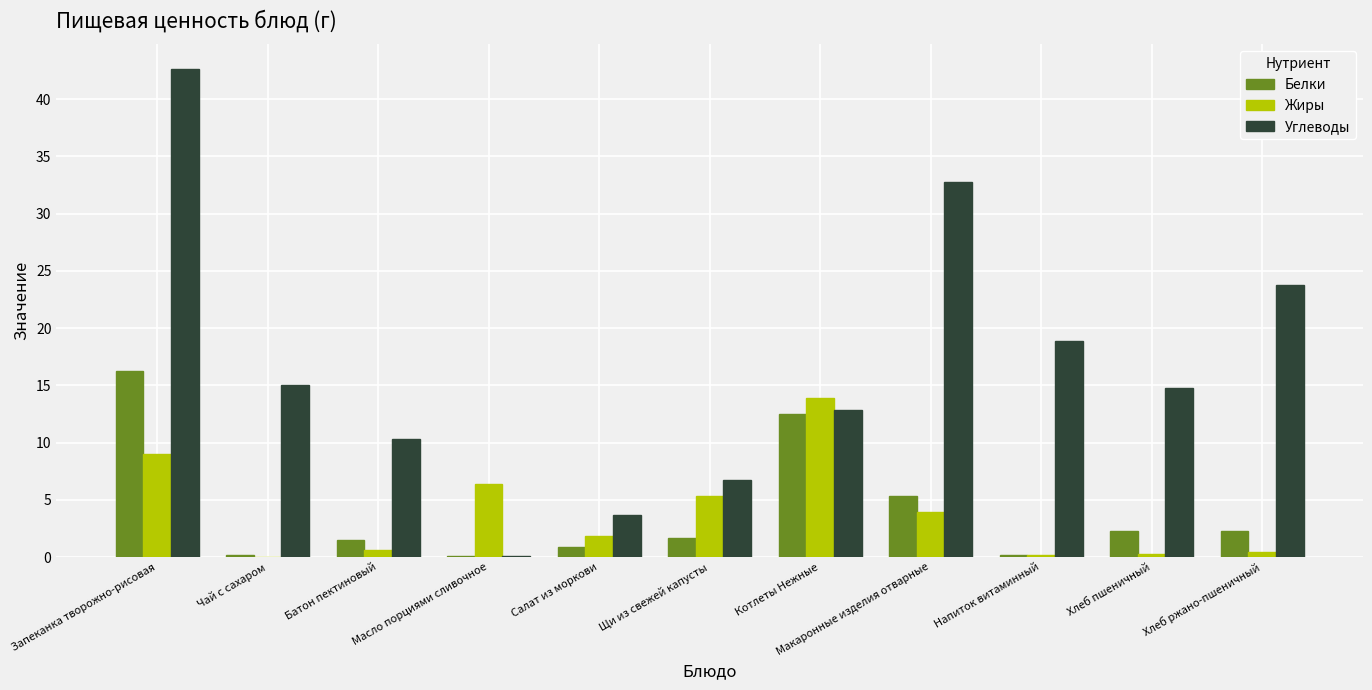

What is the total value across all series at Щи из свежей капусты?

13.7